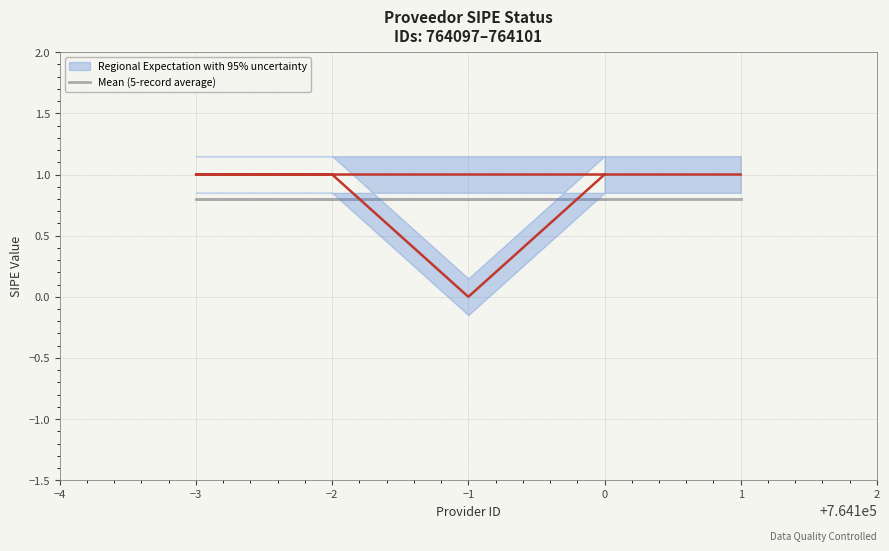

True or false: the data shows 1 at 1.

False